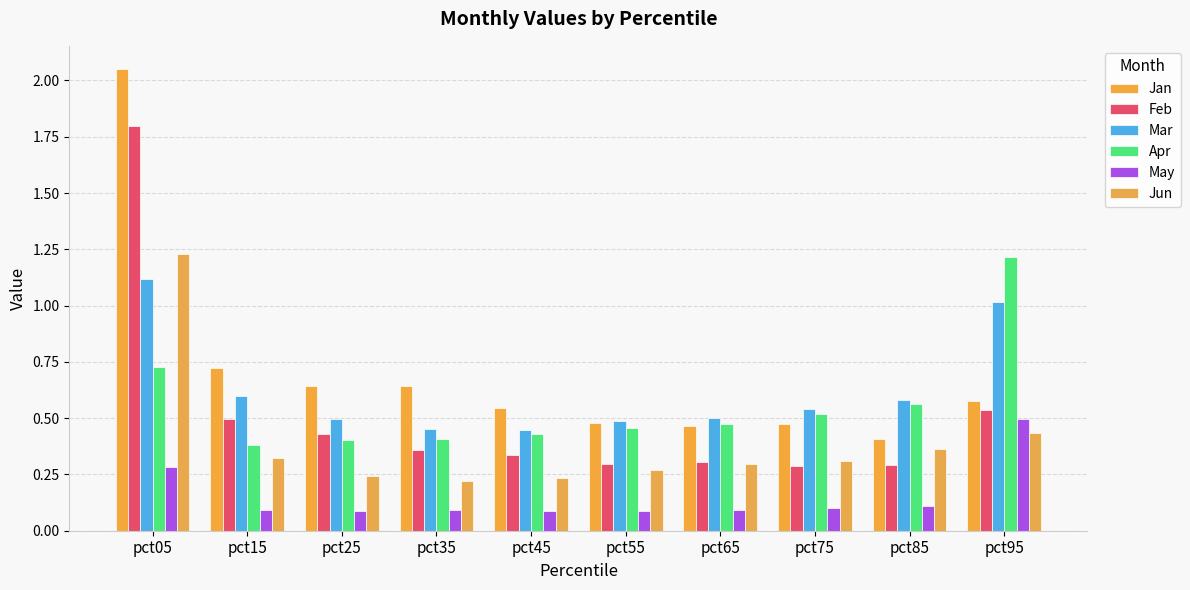

Which series has the widest spread of values?

Jan